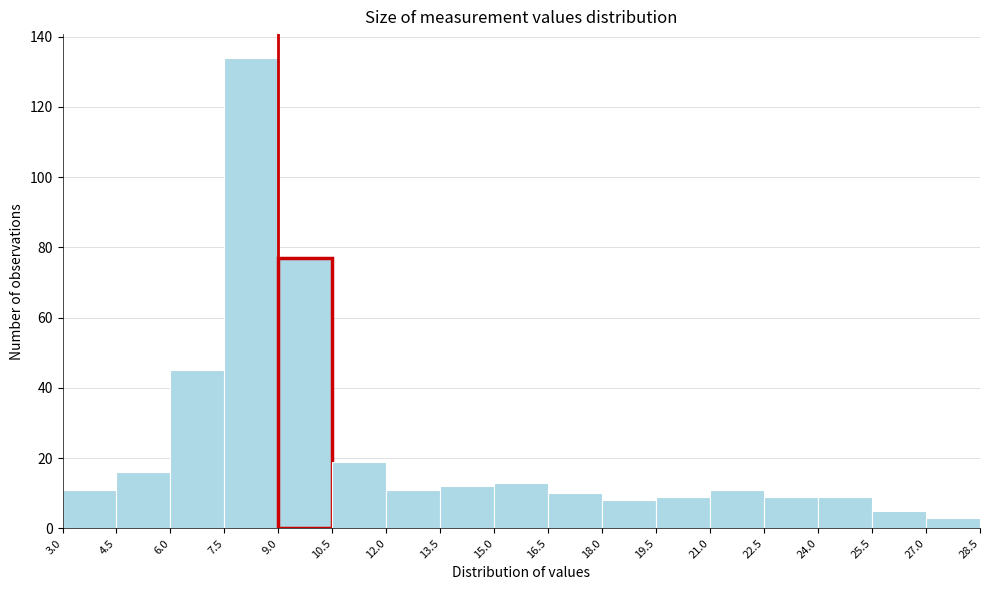

Reading left to right, list every bar in this chart as the range it spans on the x-axis followed by its height. The values are not printed on the chart, so give them approximately, as read against the axis.

3.0 to 4.5: 12
4.5 to 6.0: 16
6.0 to 7.5: 46
7.5 to 9.0: 134
9.0 to 10.5: 78
10.5 to 12.0: 20
12.0 to 13.5: 12
13.5 to 15.0: 12
15.0 to 16.5: 14
16.5 to 18.0: 10
18.0 to 19.5: 8
19.5 to 21.0: 10
21.0 to 22.5: 12
22.5 to 24.0: 10
24.0 to 25.5: 10
25.5 to 27.0: 6
27.0 to 28.5: 4